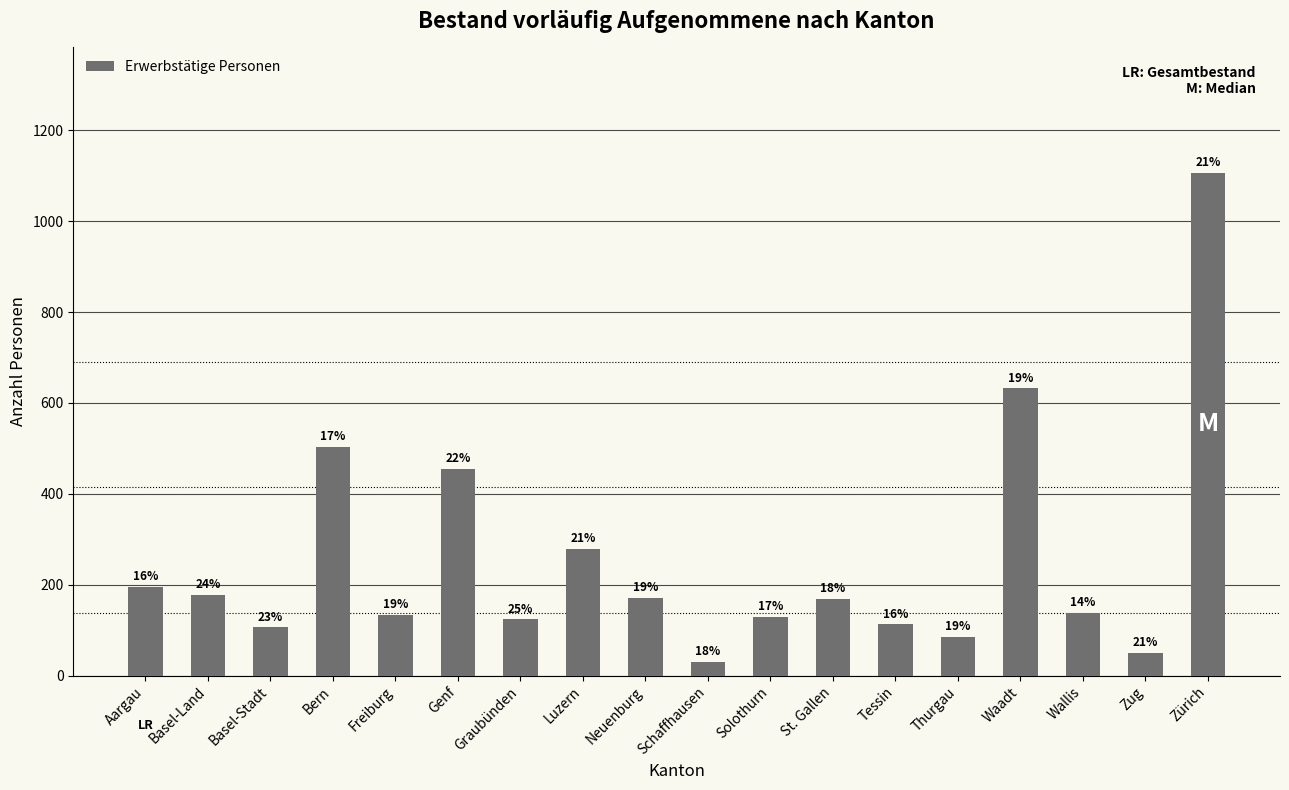

List the labels in order of value, smallest first.

Schaffhausen, Zug, Thurgau, Basel-Stadt, Tessin, Graubünden, Solothurn, Freiburg, Wallis, St. Gallen, Neuenburg, Basel-Land, Aargau, Luzern, Genf, Bern, Waadt, Zürich